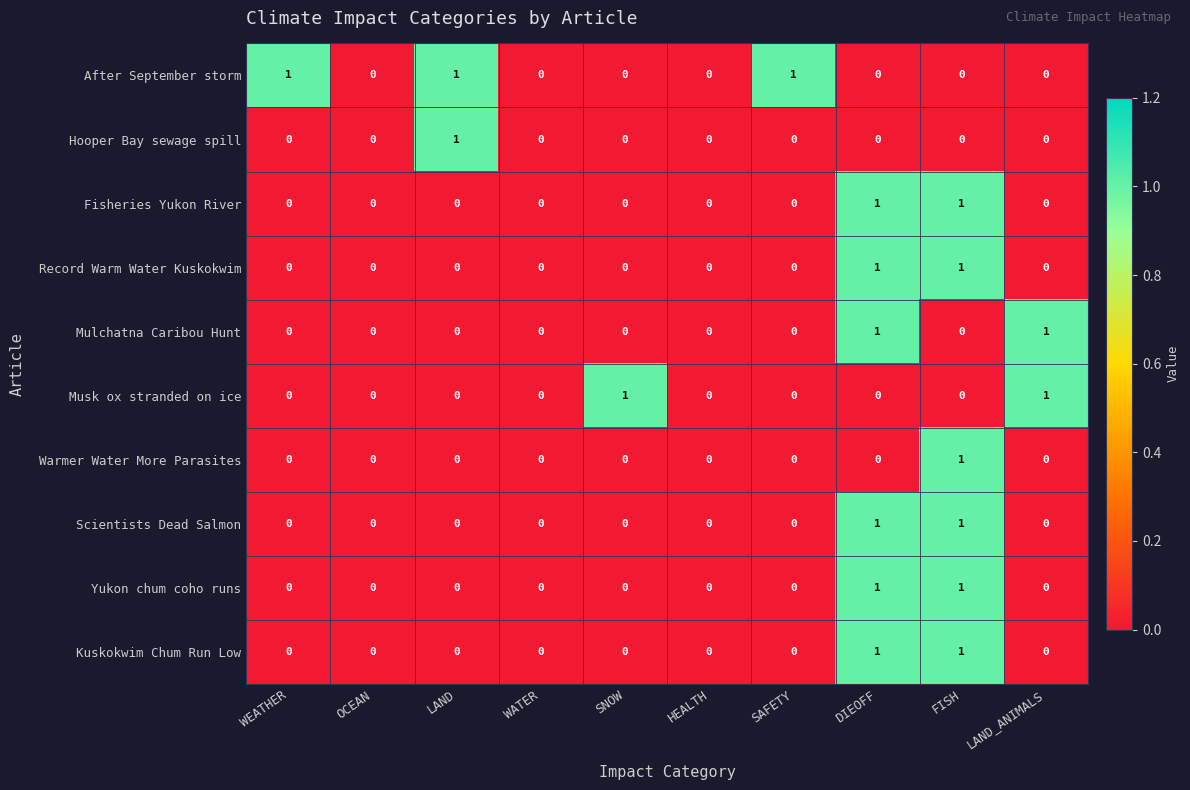

How many Fisheries Yukon River values are between 0 and 1?

10